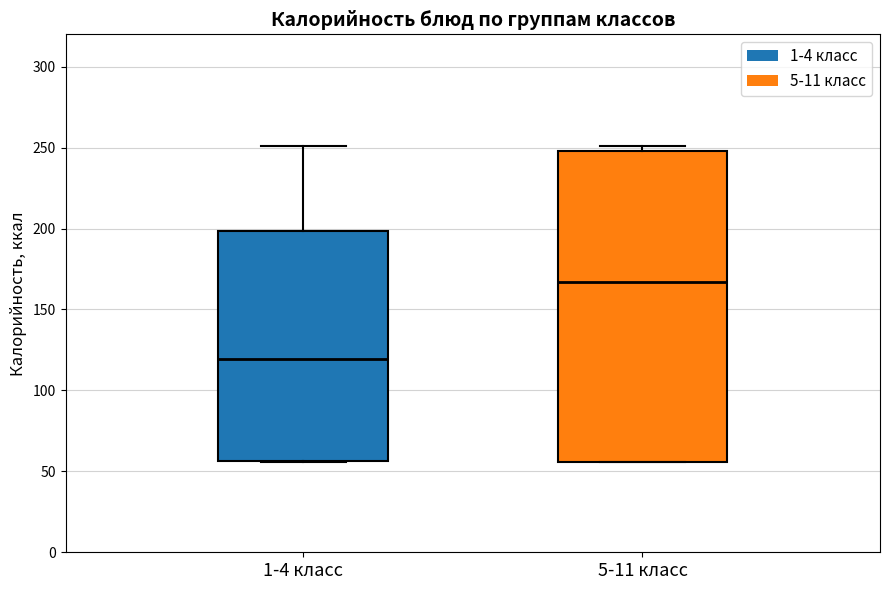

Which box is the tallest, from its lower edge to its upper edge?

5-11 класс